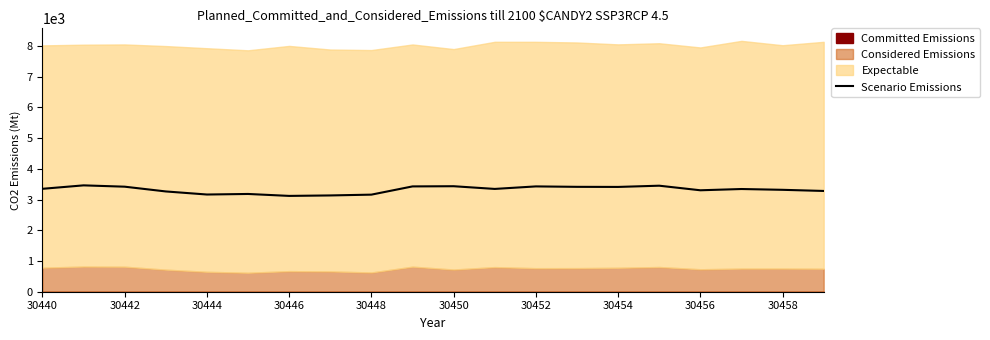

What is the lowest value of the Scenario Emissions series?

3119